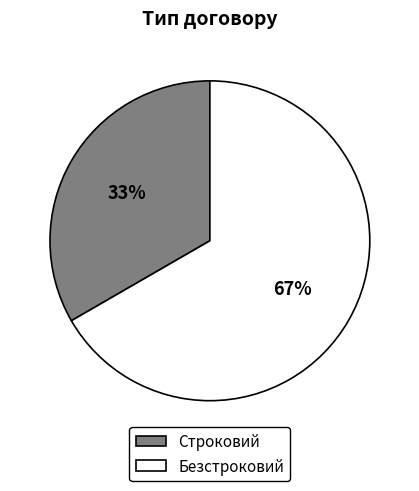

Is it true that Безстроковий is 67% of the pie?

True